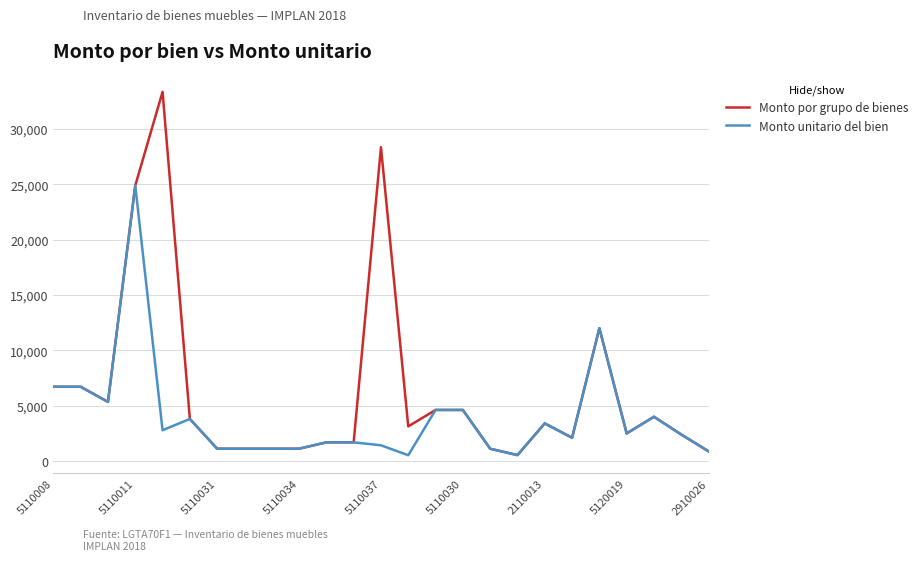

Which series has the largest range (max minus min)?

Monto por grupo de bienes